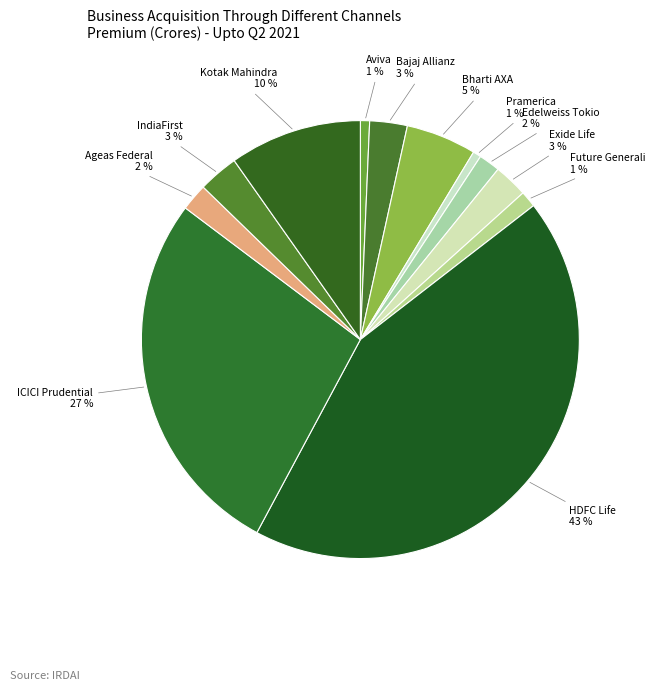

Which category has the biggest portion of the pie?

HDFC Life